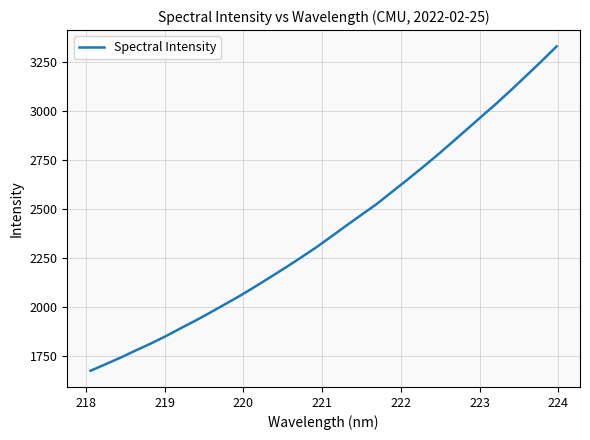

What is the maximum value shown in the chart?

3330.4